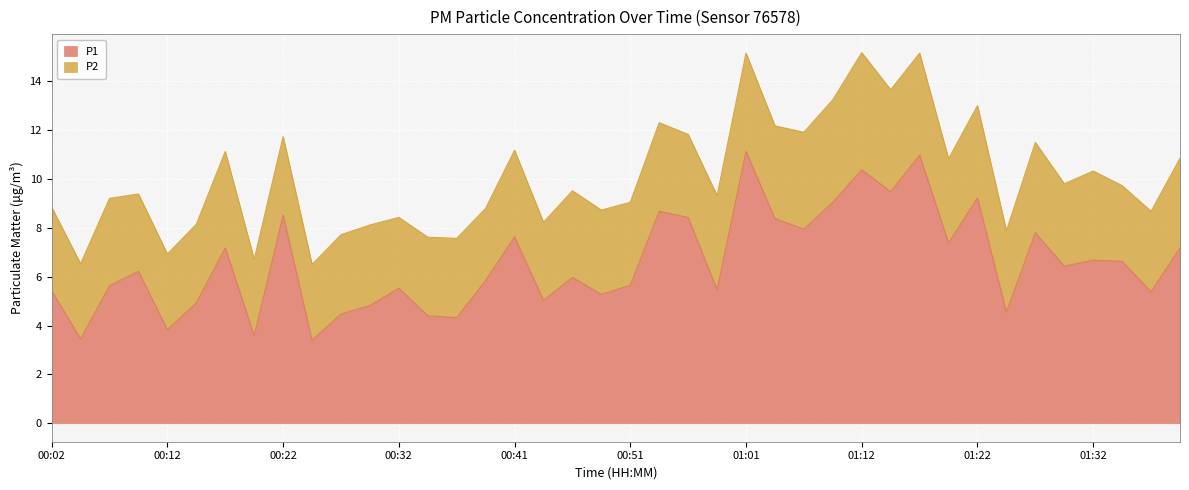

Reading left to right, what are all the values shown in this chart?

5.4	3.5	5.6	6.2	3.8	4.9	7.2	3.6	8.5	3.4	4.5	4.8	5.5	4.4	4.3	5.8	7.6	5.0	6.0	5.3	5.7	8.7	8.4	5.5	11.1	8.4	8.0	9.1	10.4	9.5	11.0	7.4	9.2	4.5	7.8	6.4	6.7	6.6	5.4	7.2